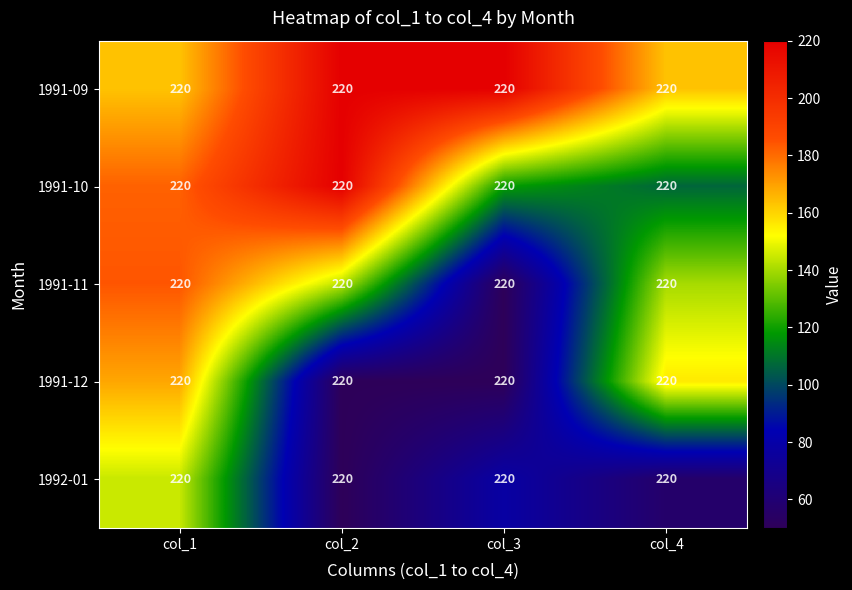

Reading left to right, extract all data points from this chart.

1991-09: col_1=220.0	col_2=220.0	col_3=220.0	col_4=220.0
1991-10: col_1=220.0	col_2=220.0	col_3=220.0	col_4=220.0
1991-11: col_1=220.0	col_2=220.0	col_3=220.0	col_4=220.0
1991-12: col_1=220.0	col_2=220.0	col_3=220.0	col_4=220.0
1992-01: col_1=220.0	col_2=220.0	col_3=220.0	col_4=220.0